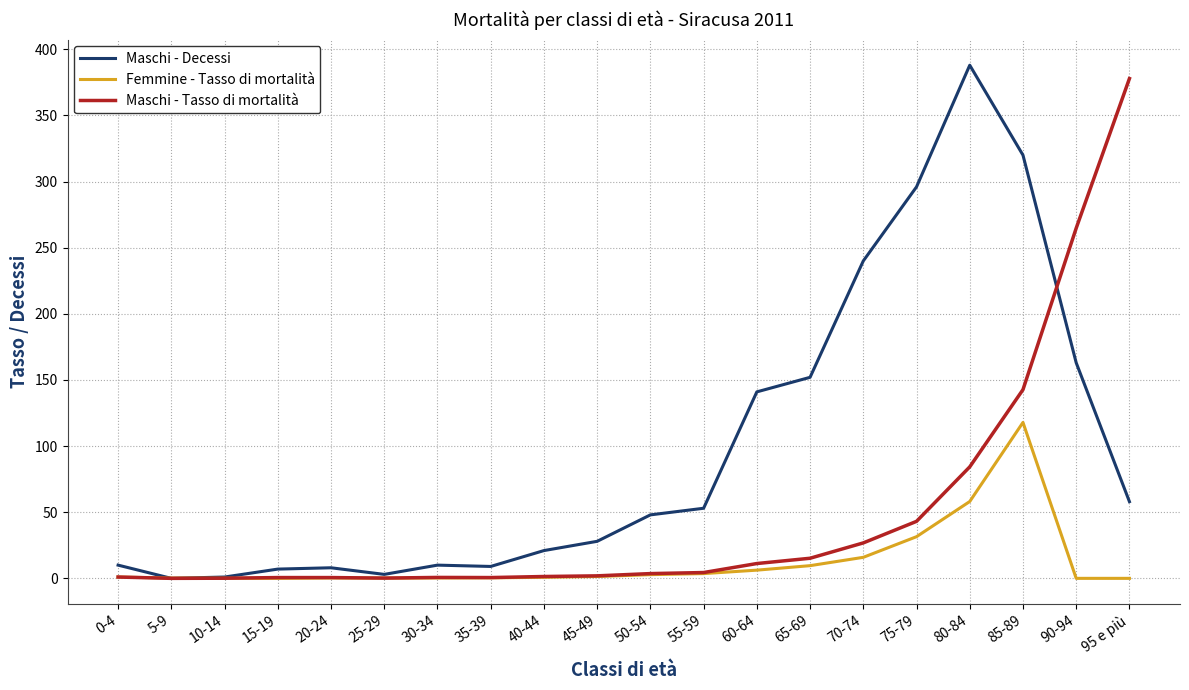

Which label corresponds to the largest value in the chart?

80-84